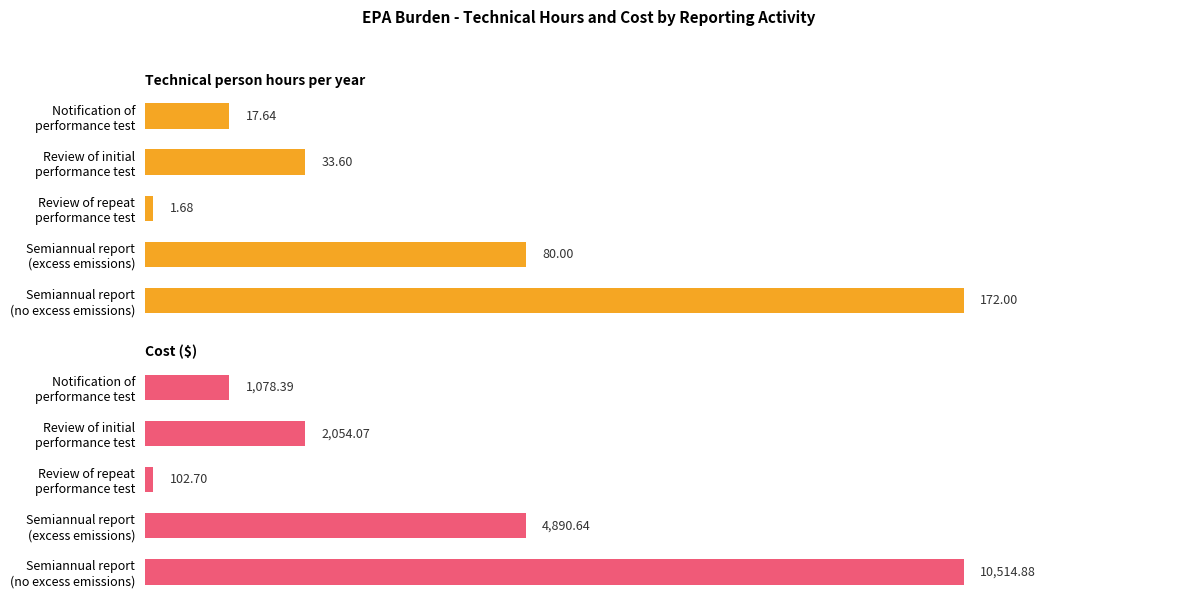

How many bars are there in each group?

2